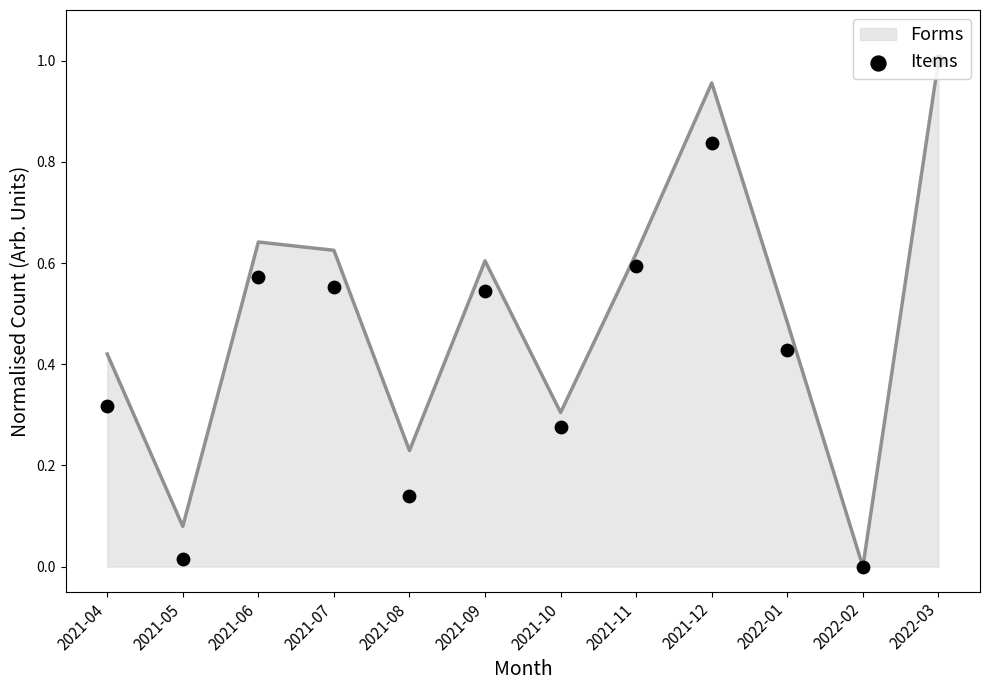

What is the change in value from 2022-01 to 2022-02?

-0.4